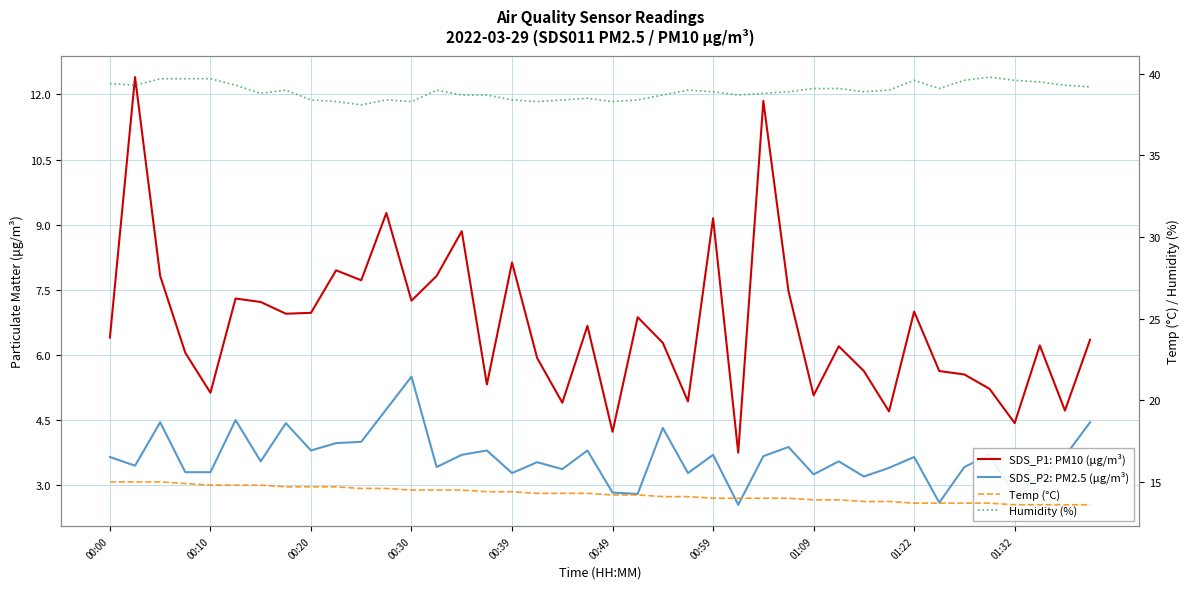

Reading left to right, list all the values displayed in this chart.

SDS_P1: PM10 (μg/m³): 6.4	12.4	7.8	6.0	5.1	7.3	7.2	7.0	7.0	8.0	7.7	9.3	7.2	7.8	8.8	5.3	8.1	5.9	4.9	6.7	4.2	6.9	6.3	4.9	9.2	3.8	11.8	7.5	5.1	6.2	5.6	4.7	7.0	5.6	5.5	5.2	4.4	6.2	4.7	6.3
SDS_P2: PM2.5 (μg/m³): 3.6	3.5	4.5	3.3	3.3	4.5	3.5	4.4	3.8	4.0	4.0	4.8	5.5	3.4	3.7	3.8	3.3	3.5	3.4	3.8	2.8	2.8	4.3	3.3	3.7	2.5	3.7	3.9	3.2	3.5	3.2	3.4	3.6	2.6	3.4	3.7	2.8	3.2	3.7	4.5
Temp (°C): 15.0	15.0	15.0	14.9	14.8	14.8	14.8	14.7	14.7	14.7	14.6	14.6	14.5	14.5	14.5	14.4	14.4	14.3	14.3	14.3	14.2	14.2	14.1	14.1	14.0	14.0	14.0	14.0	13.9	13.9	13.8	13.8	13.7	13.7	13.7	13.7	13.6	13.6	13.6	13.6
Humidity (%): 39.4	39.3	39.7	39.7	39.7	39.3	38.8	39.0	38.4	38.3	38.1	38.4	38.3	39.0	38.7	38.7	38.4	38.3	38.4	38.5	38.3	38.4	38.7	39.0	38.9	38.7	38.8	38.9	39.1	39.1	38.9	39.0	39.6	39.1	39.6	39.8	39.6	39.5	39.3	39.2